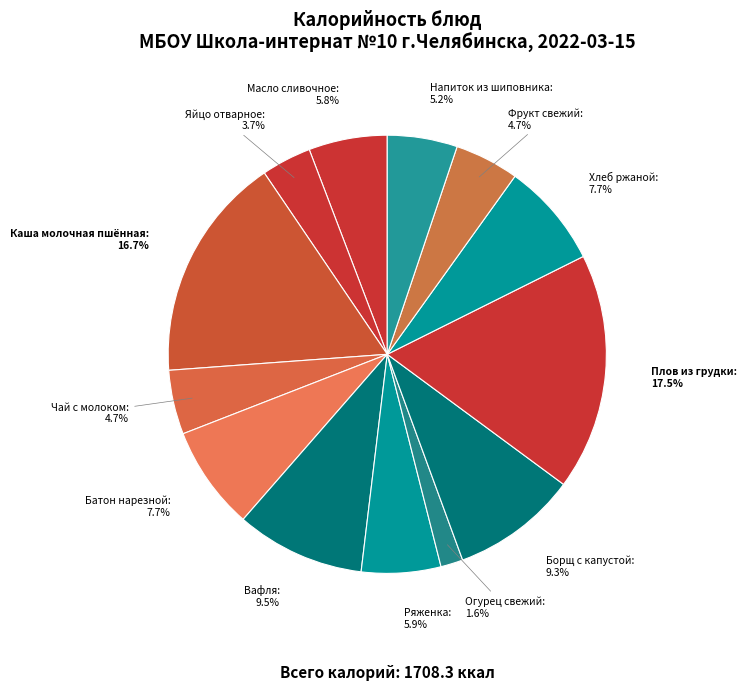

How many segments does this pie chart have?

13